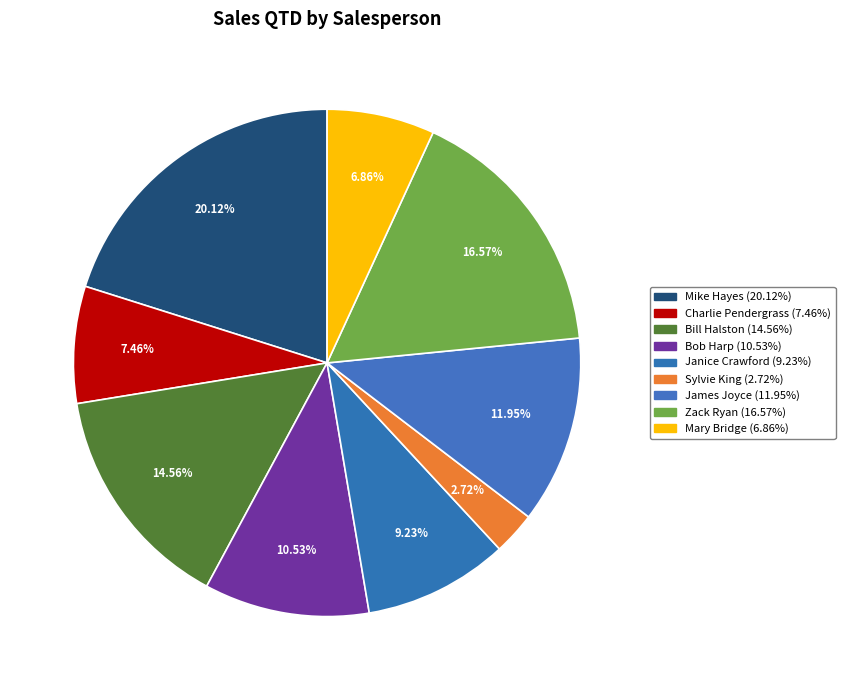

To the nearest percent, what is the difference between the Charlie Pendergrass and Mary Bridge slice percentages?

1%